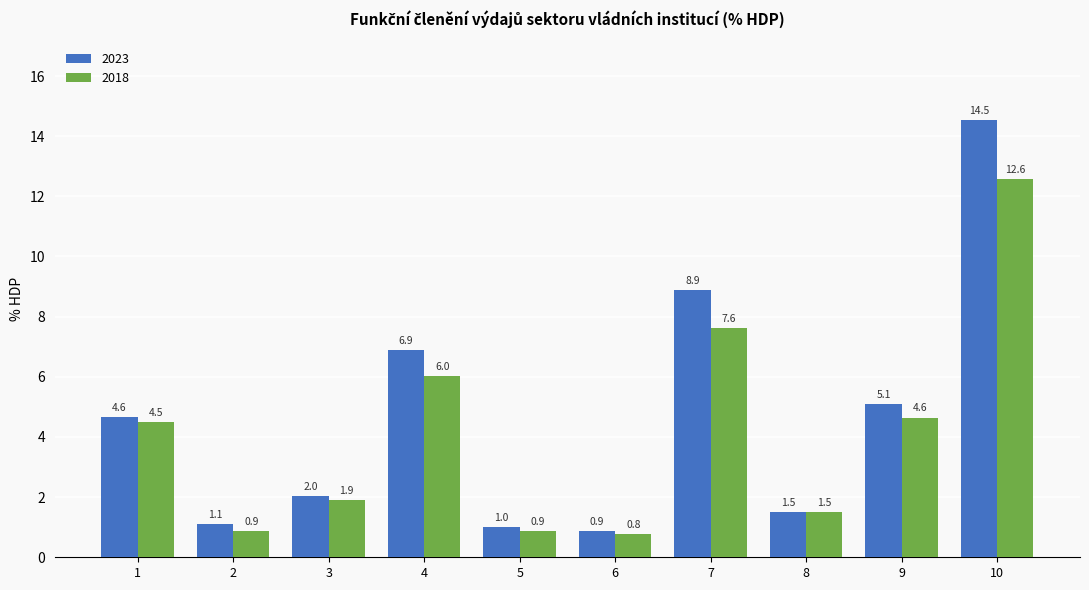

Which series changed the most between 5 and 8?

2018